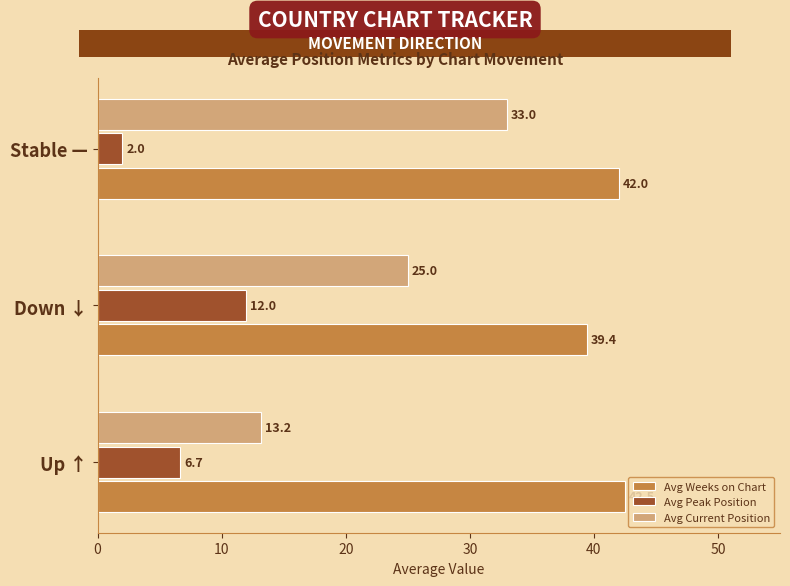

At which category does the chart reach its peak across all series?

Up ↑